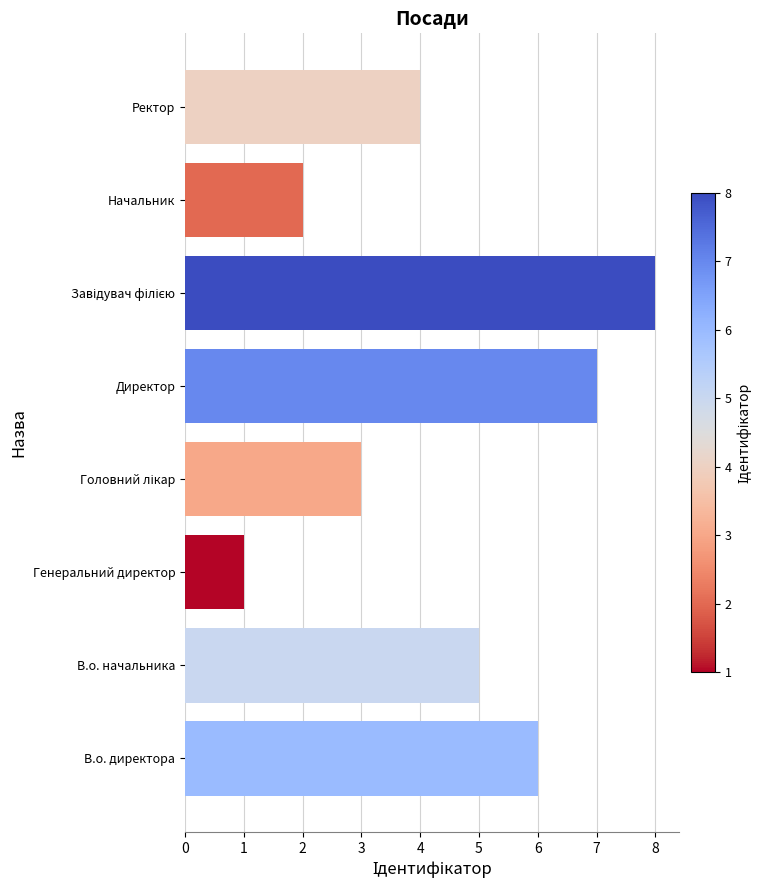

Are the bars horizontal?

Yes